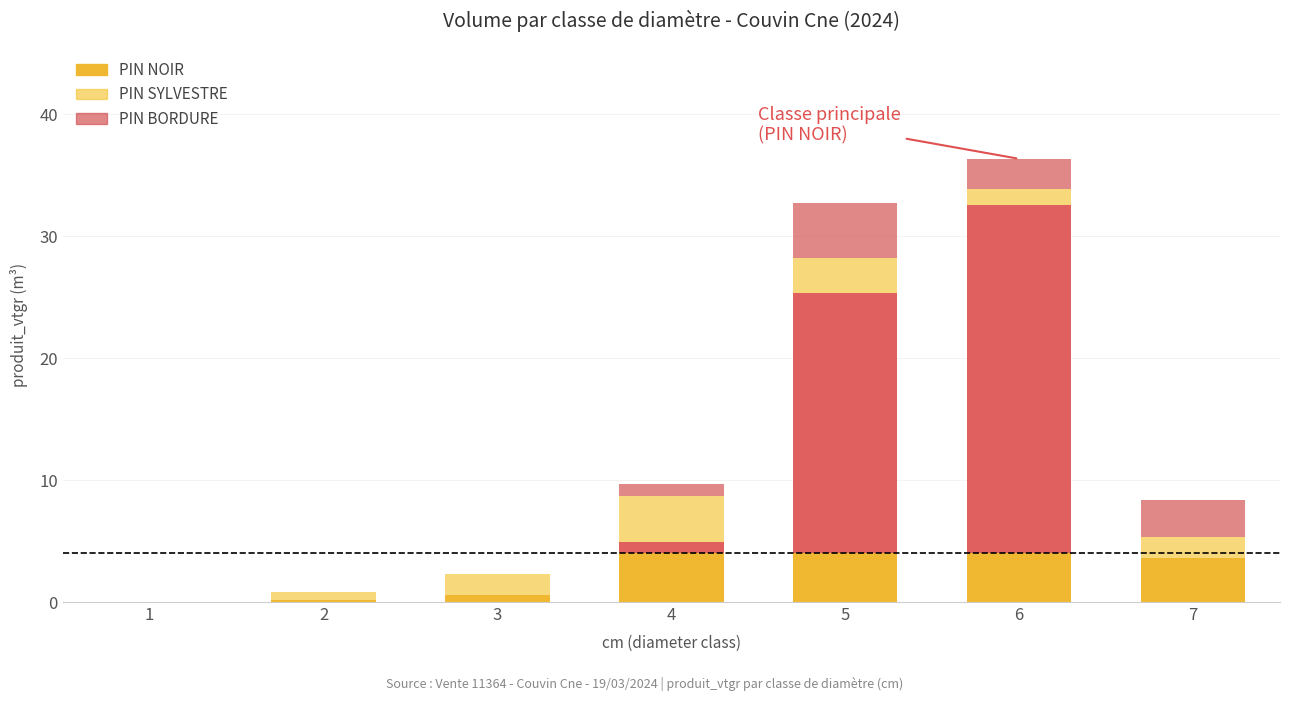

Count the number of data series in this chart.

4